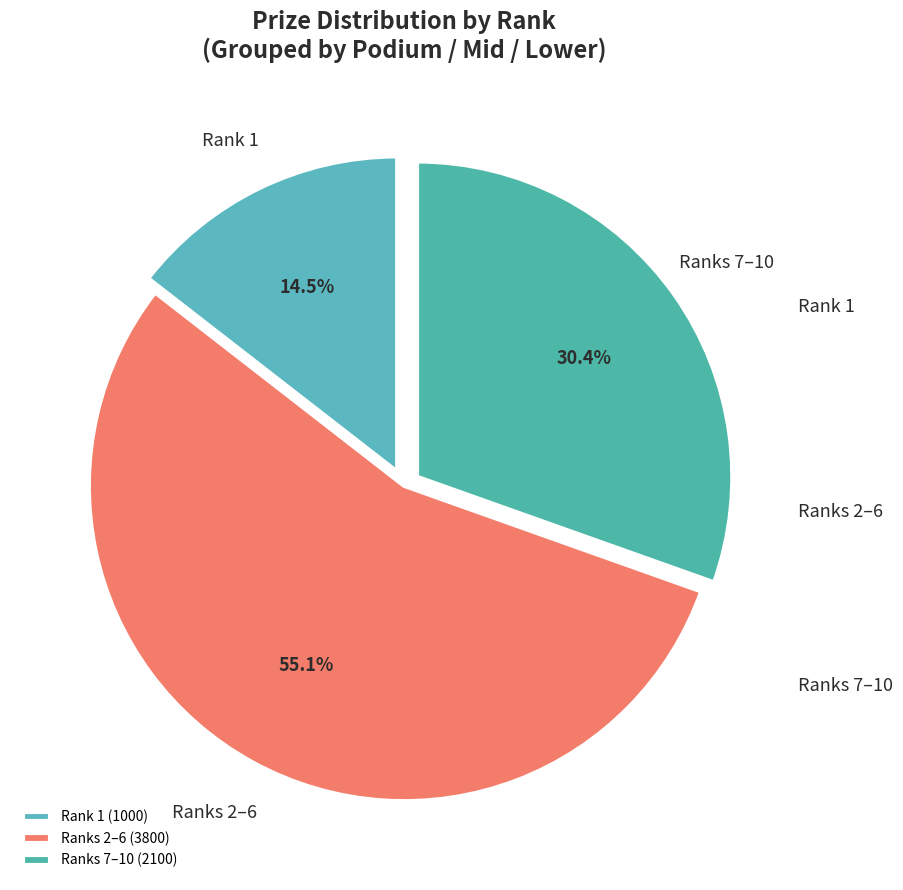

How many slices are in this pie chart?

3